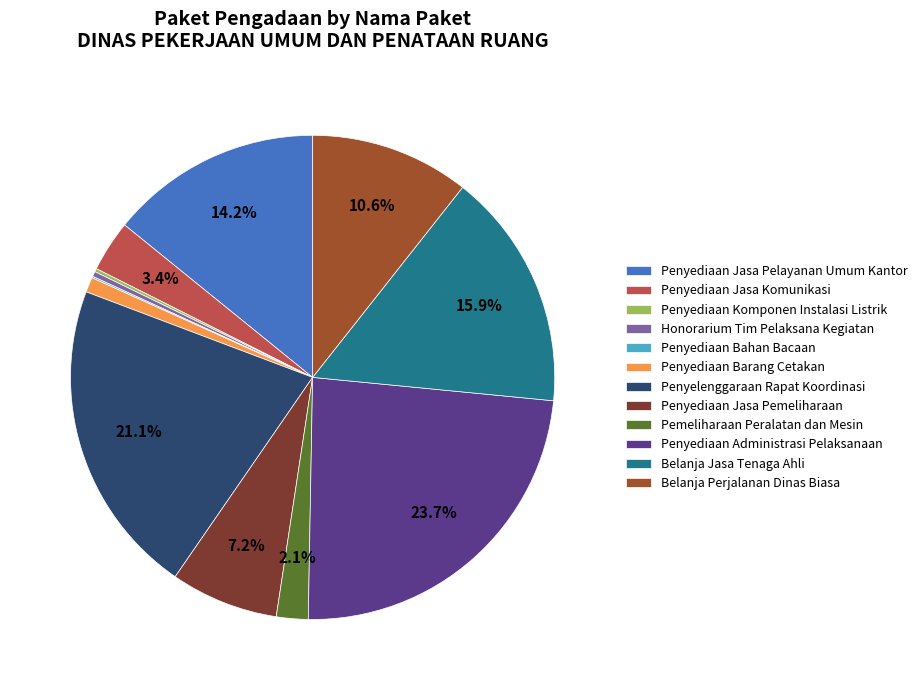

What portion of the pie excludes Belanja Perjalanan Dinas Biasa?

89.4%